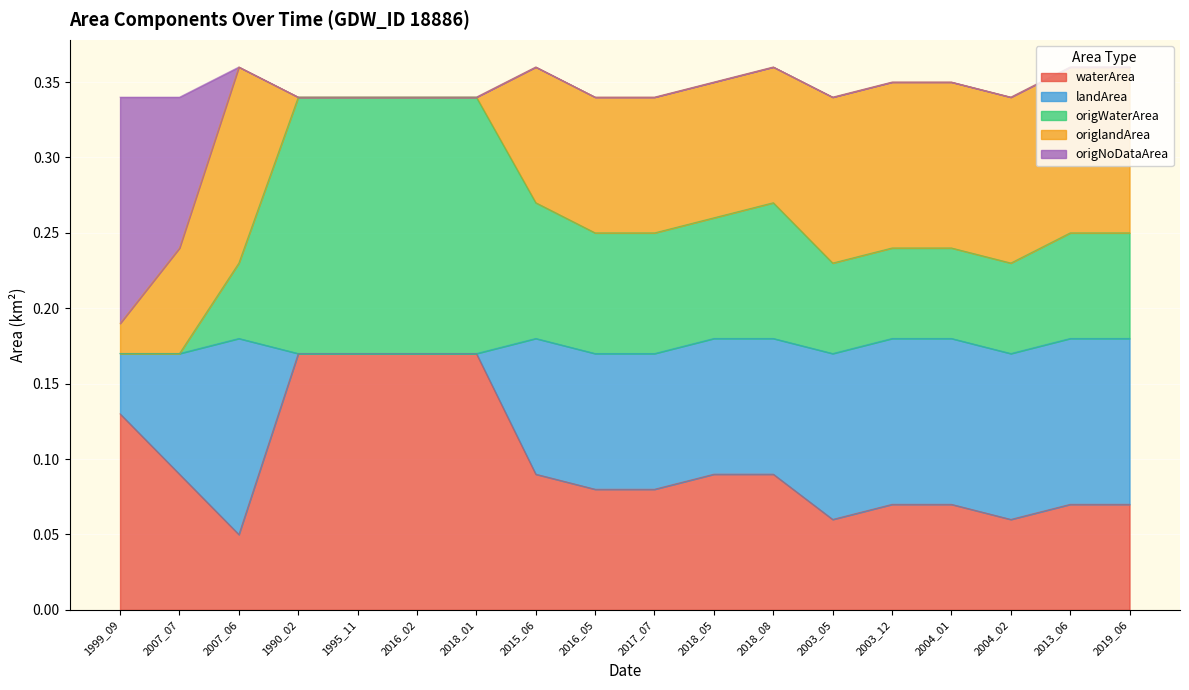

What are all the series names shown in the legend?

waterArea, landArea, origWaterArea, origlandArea, origNoDataArea